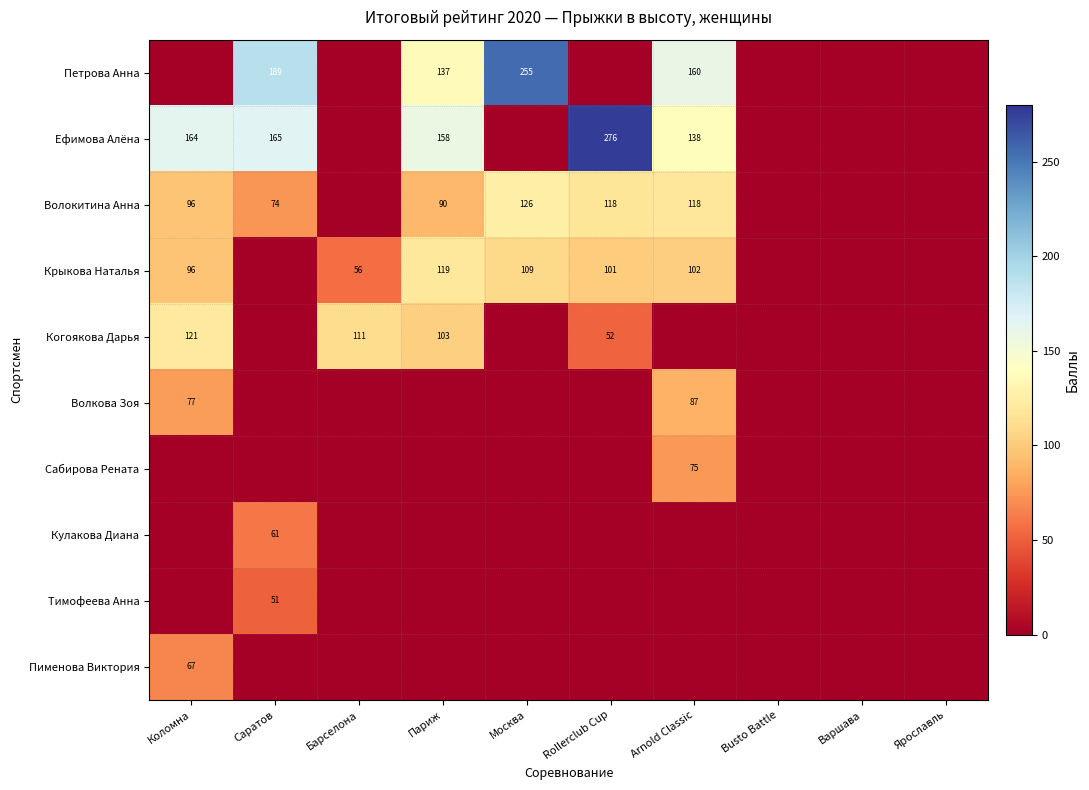

The value of Тимофеева Анна at Саратов is 84. True or false?

False